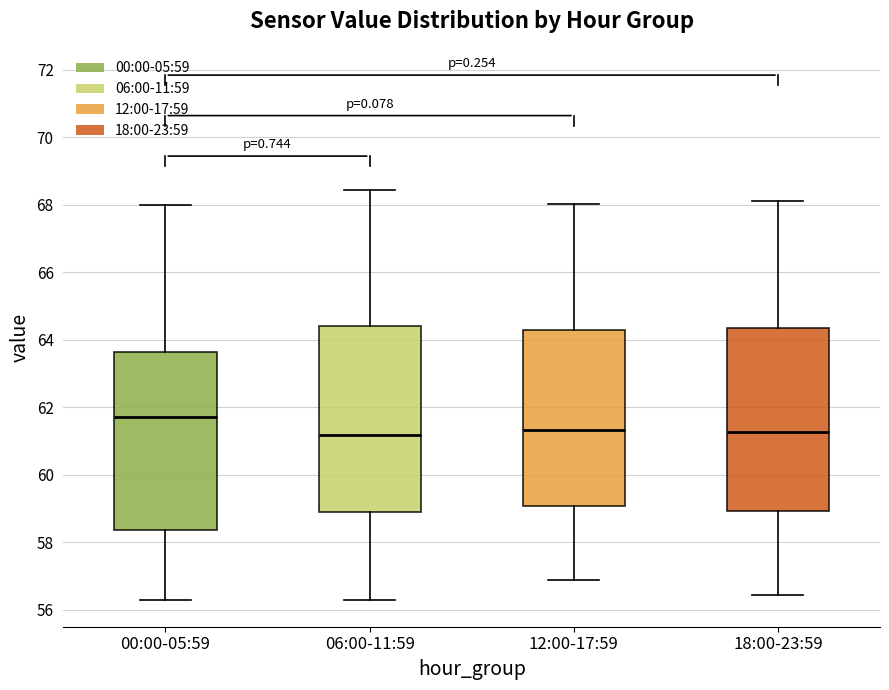

Which box's median line is the highest?

00:00-05:59